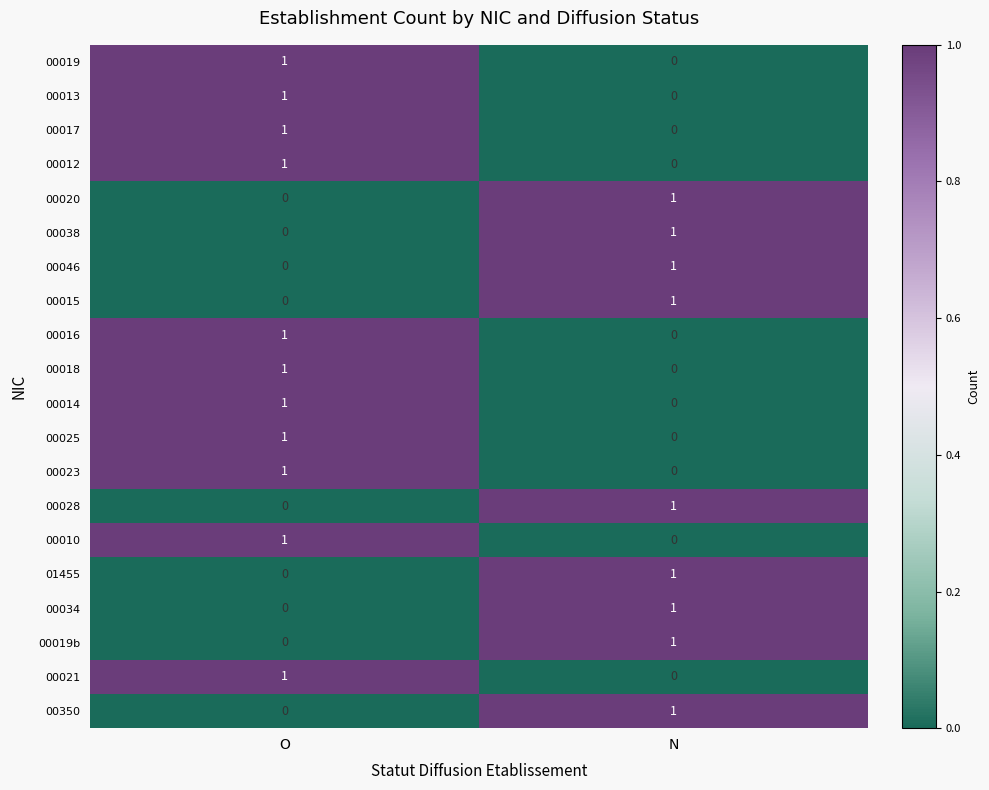

What is the difference between the highest and lowest values at N?

1